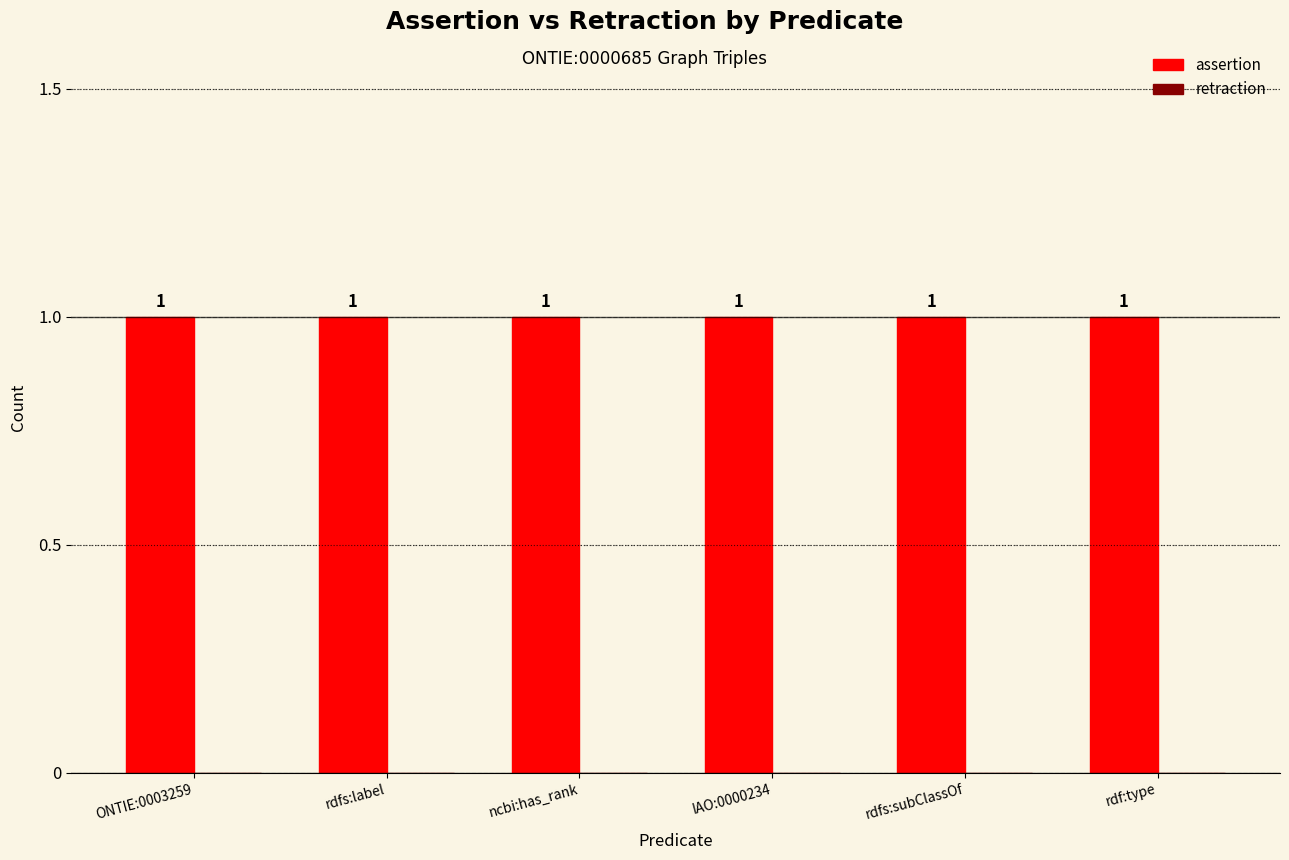

How many data points does each series have?

6